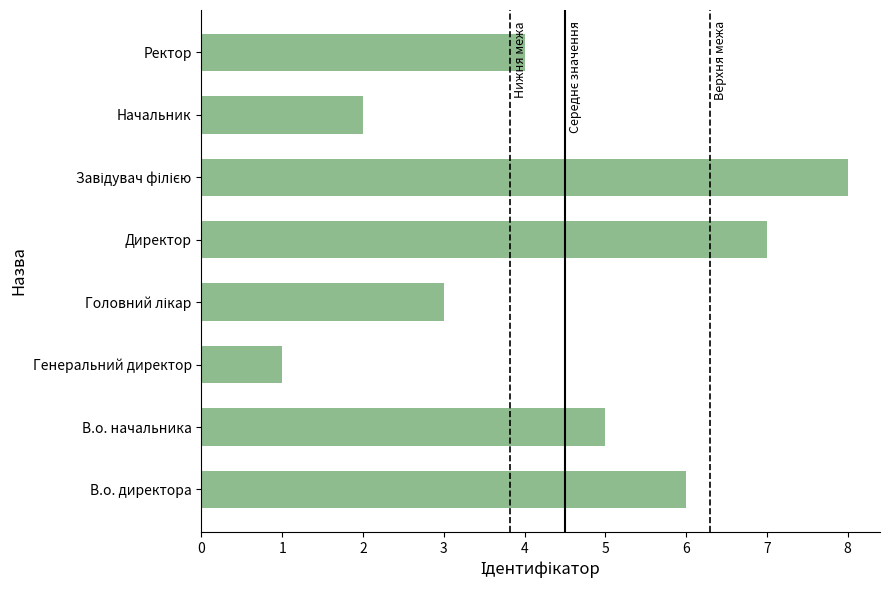

How many data points does each series have?

8